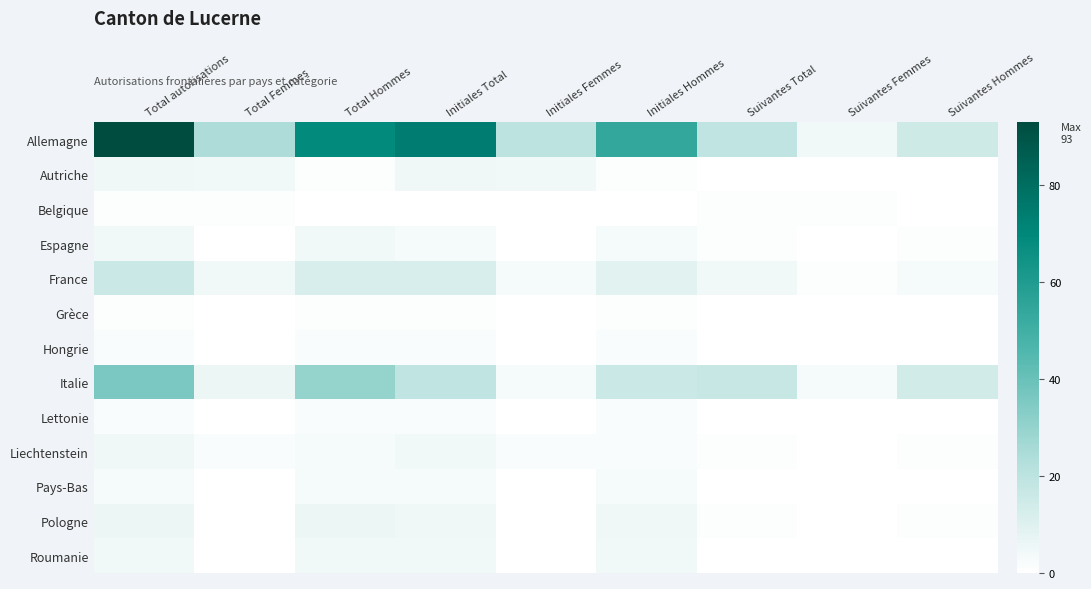

Reading left to right, transcribe all the data shown in this chart.

Allemagne: Total autorisations=93	Total Femmes=24	Total Hommes=69	Initiales Total=74	Initiales Femmes=20	Initiales Hommes=54	Suivantes Total=19	Suivantes Femmes=4	Suivantes Hommes=15
Autriche: Total autorisations=5	Total Femmes=4	Total Hommes=1	Initiales Total=5	Initiales Femmes=4	Initiales Hommes=1	Suivantes Total=0	Suivantes Femmes=0	Suivantes Hommes=0
Belgique: Total autorisations=1	Total Femmes=1	Total Hommes=0	Initiales Total=0	Initiales Femmes=0	Initiales Hommes=0	Suivantes Total=1	Suivantes Femmes=1	Suivantes Hommes=0
Espagne: Total autorisations=4	Total Femmes=0	Total Hommes=4	Initiales Total=3	Initiales Femmes=0	Initiales Hommes=3	Suivantes Total=1	Suivantes Femmes=0	Suivantes Hommes=1
France: Total autorisations=16	Total Femmes=4	Total Hommes=12	Initiales Total=12	Initiales Femmes=3	Initiales Hommes=9	Suivantes Total=4	Suivantes Femmes=1	Suivantes Hommes=3
Grèce: Total autorisations=1	Total Femmes=0	Total Hommes=1	Initiales Total=1	Initiales Femmes=0	Initiales Hommes=1	Suivantes Total=0	Suivantes Femmes=0	Suivantes Hommes=0
Hongrie: Total autorisations=2	Total Femmes=0	Total Hommes=2	Initiales Total=2	Initiales Femmes=0	Initiales Hommes=2	Suivantes Total=0	Suivantes Femmes=0	Suivantes Hommes=0
Italie: Total autorisations=36	Total Femmes=6	Total Hommes=30	Initiales Total=19	Initiales Femmes=3	Initiales Hommes=16	Suivantes Total=17	Suivantes Femmes=3	Suivantes Hommes=14
Lettonie: Total autorisations=2	Total Femmes=0	Total Hommes=2	Initiales Total=2	Initiales Femmes=0	Initiales Hommes=2	Suivantes Total=0	Suivantes Femmes=0	Suivantes Hommes=0
Liechtenstein: Total autorisations=5	Total Femmes=2	Total Hommes=3	Initiales Total=4	Initiales Femmes=2	Initiales Hommes=2	Suivantes Total=1	Suivantes Femmes=0	Suivantes Hommes=1
Pays-Bas: Total autorisations=3	Total Femmes=0	Total Hommes=3	Initiales Total=3	Initiales Femmes=0	Initiales Hommes=3	Suivantes Total=0	Suivantes Femmes=0	Suivantes Hommes=0
Pologne: Total autorisations=6	Total Femmes=0	Total Hommes=6	Initiales Total=5	Initiales Femmes=0	Initiales Hommes=5	Suivantes Total=1	Suivantes Femmes=0	Suivantes Hommes=1
Roumanie: Total autorisations=4	Total Femmes=0	Total Hommes=4	Initiales Total=4	Initiales Femmes=0	Initiales Hommes=4	Suivantes Total=0	Suivantes Femmes=0	Suivantes Hommes=0